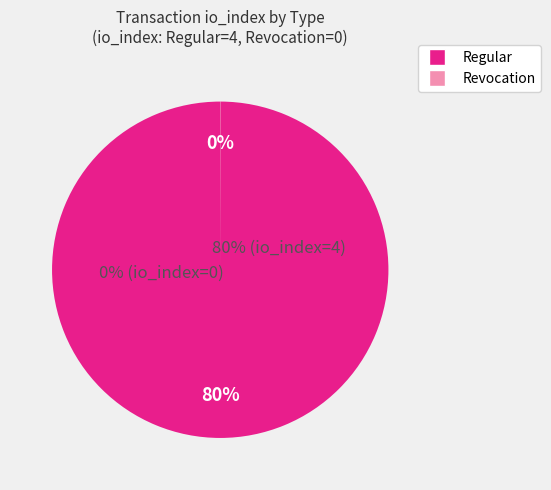

Is it true that Regular is 99% of the pie?

False